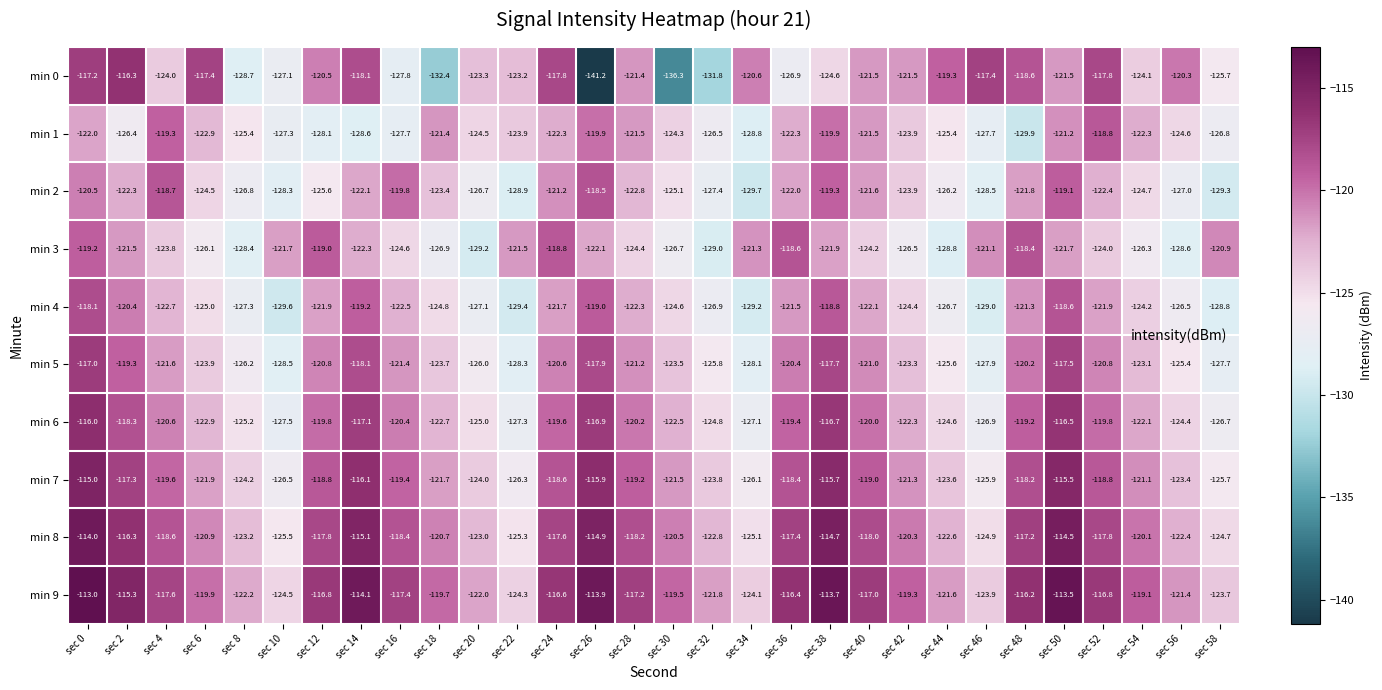

What is the smallest value displayed?

-141.2